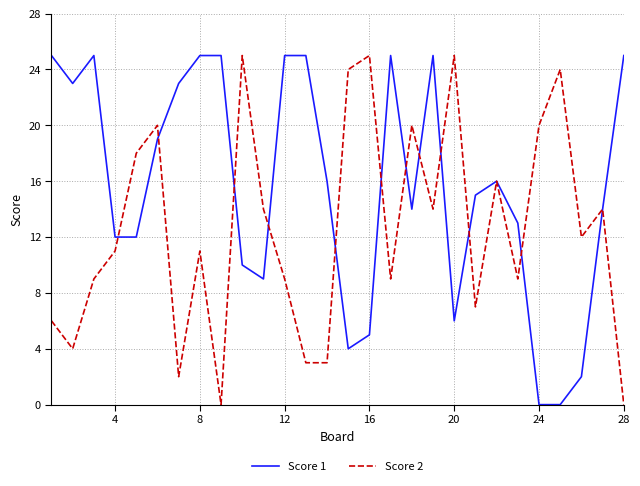

What is the maximum value shown in the chart?

25